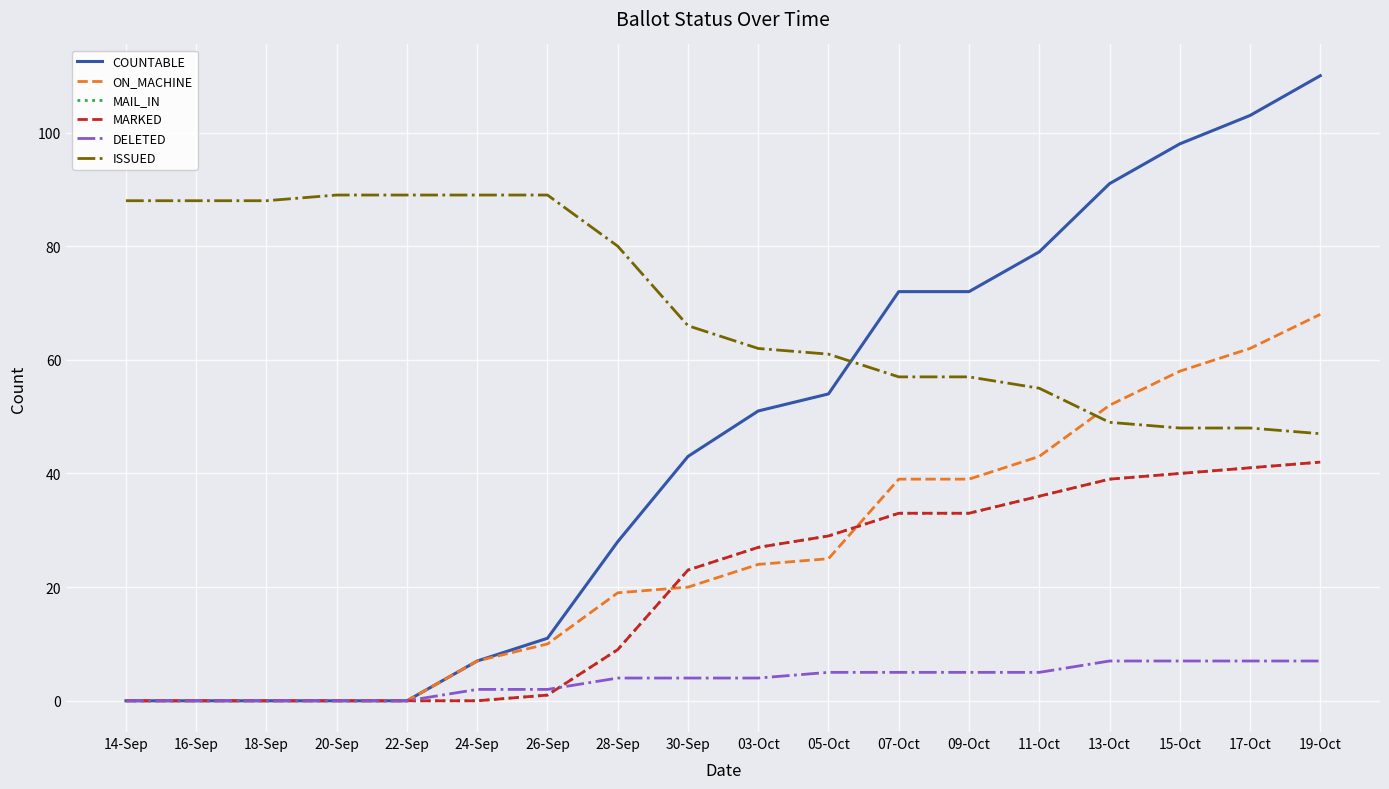

What position from the left is 11-Oct?

14